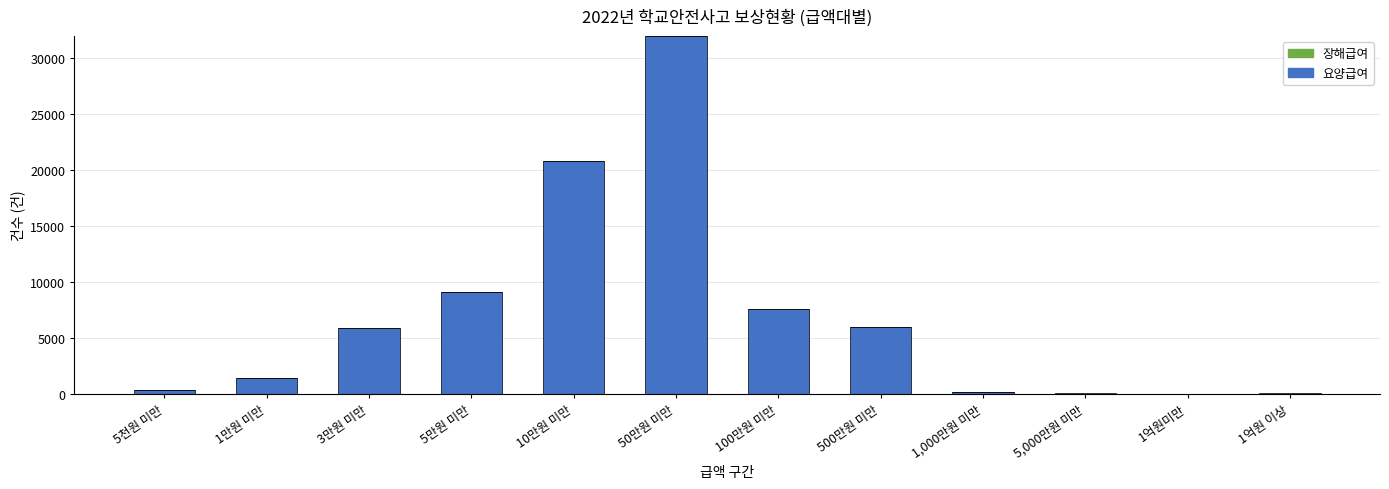

The 요양급여 series shows 114 at 1,000만원 미만. True or false?

True